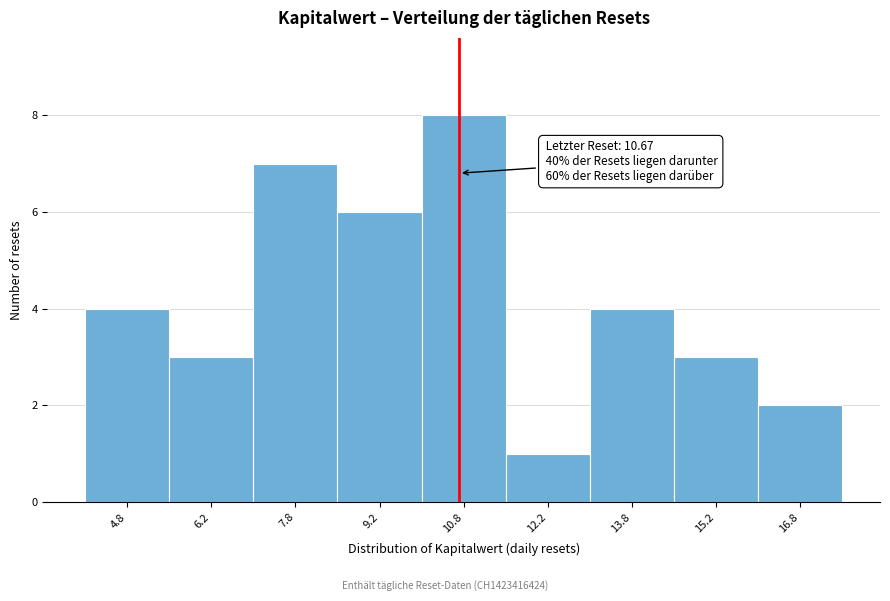

Which range on the x-axis has the tallest bar?

10.0 to 11.5